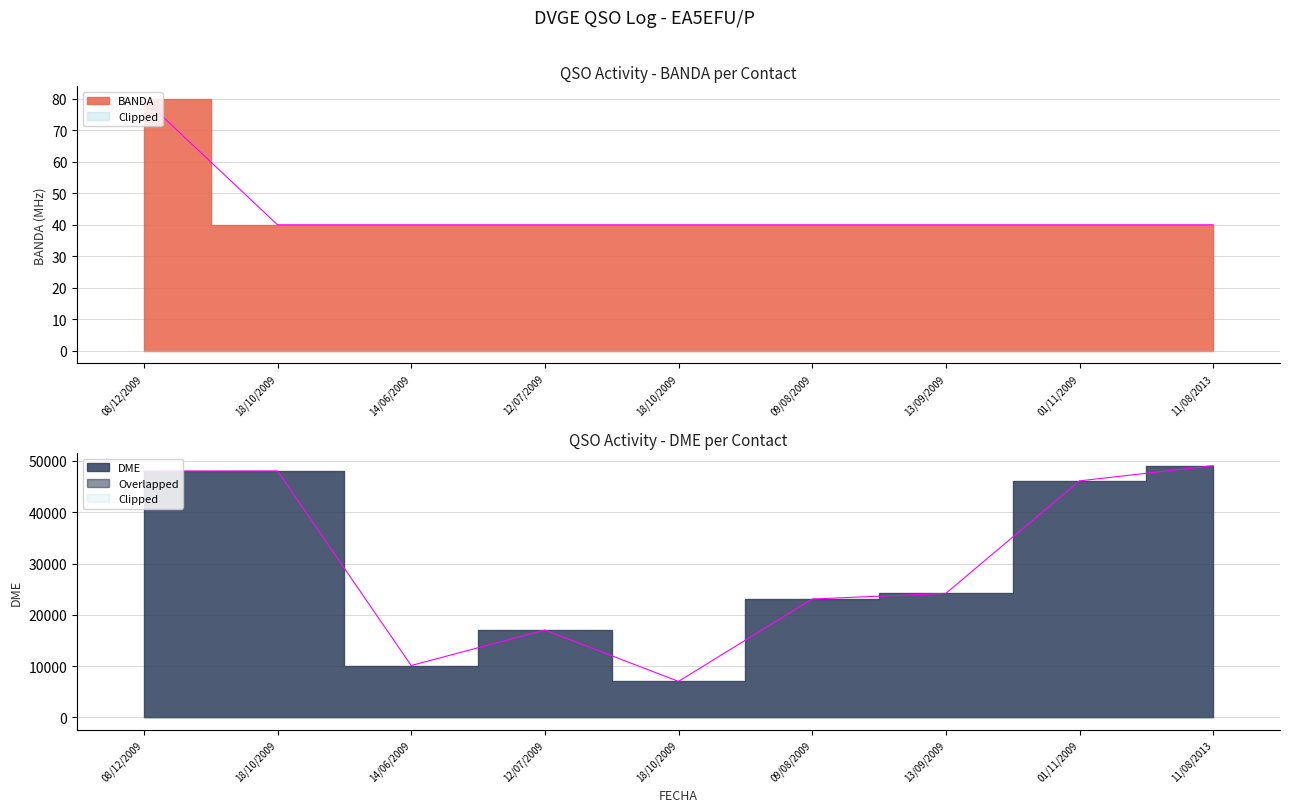

What is the difference between the maximum and second lowest values in the BANDA series?

40